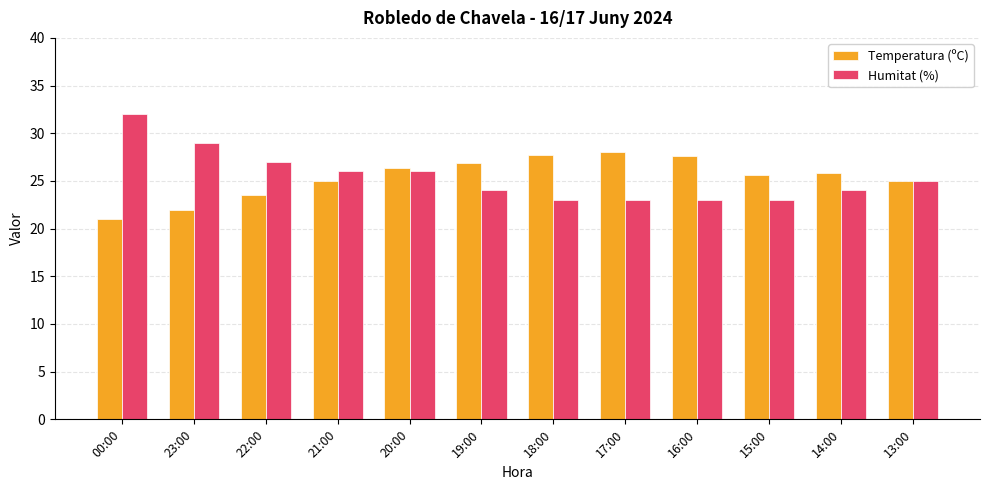

Rank the series by their maximum value, from highest to lowest.

Humitat (%), Temperatura (ºC)